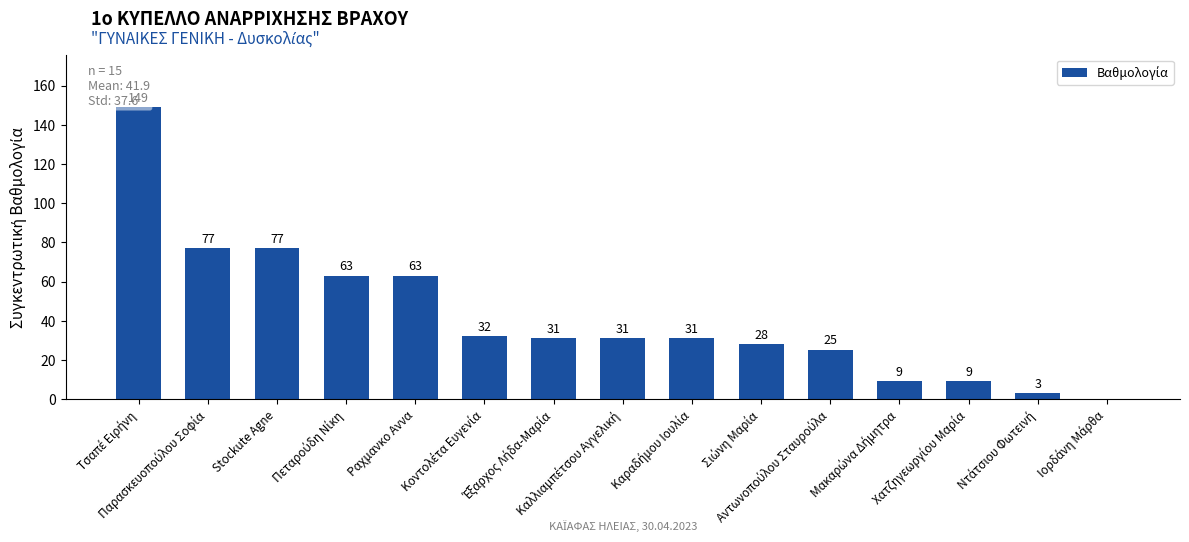

Is it true that the value at Ραχμανκο Αννα is 63?

True